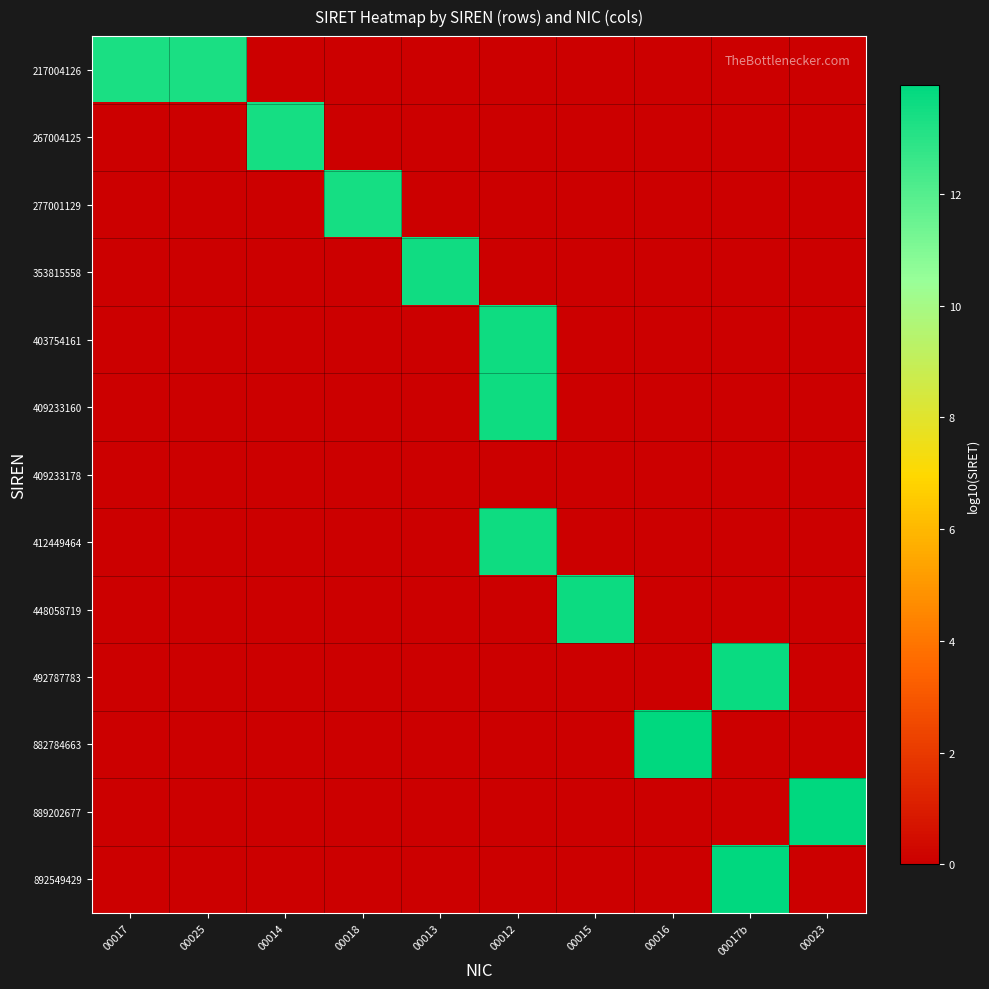

Count the number of data series in this chart.

13